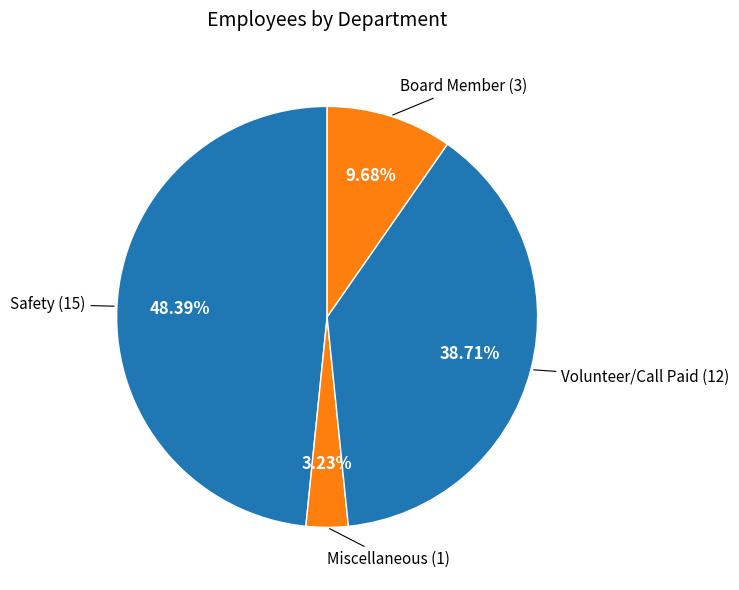

True or false: Volunteer/Call Paid accounts for 28% of the total.

False